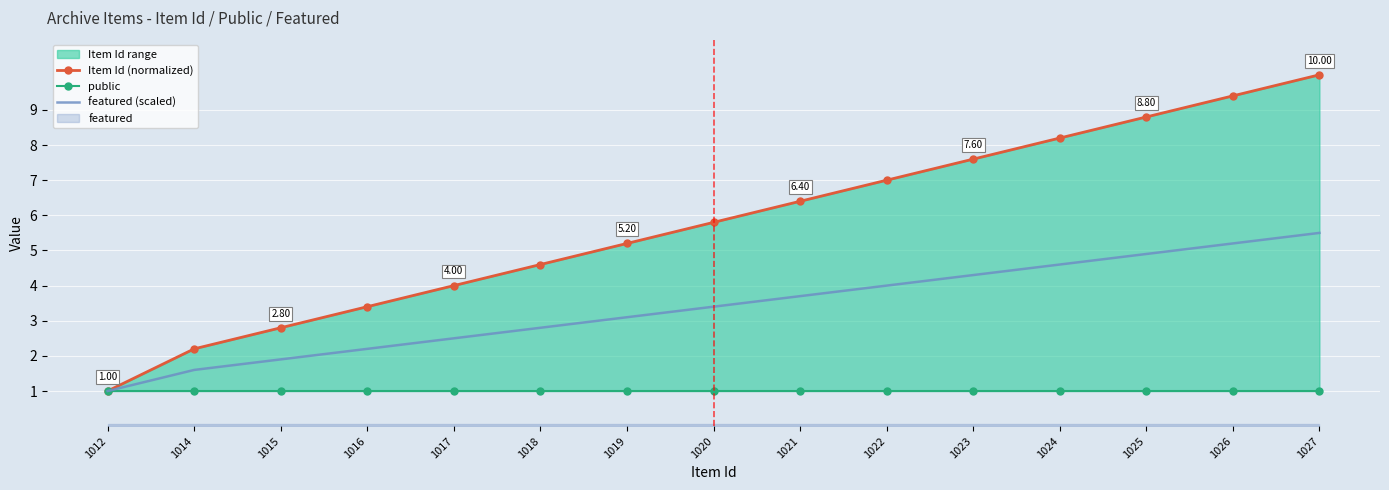

At which label does featured (scaled) first exceed 3?

1019